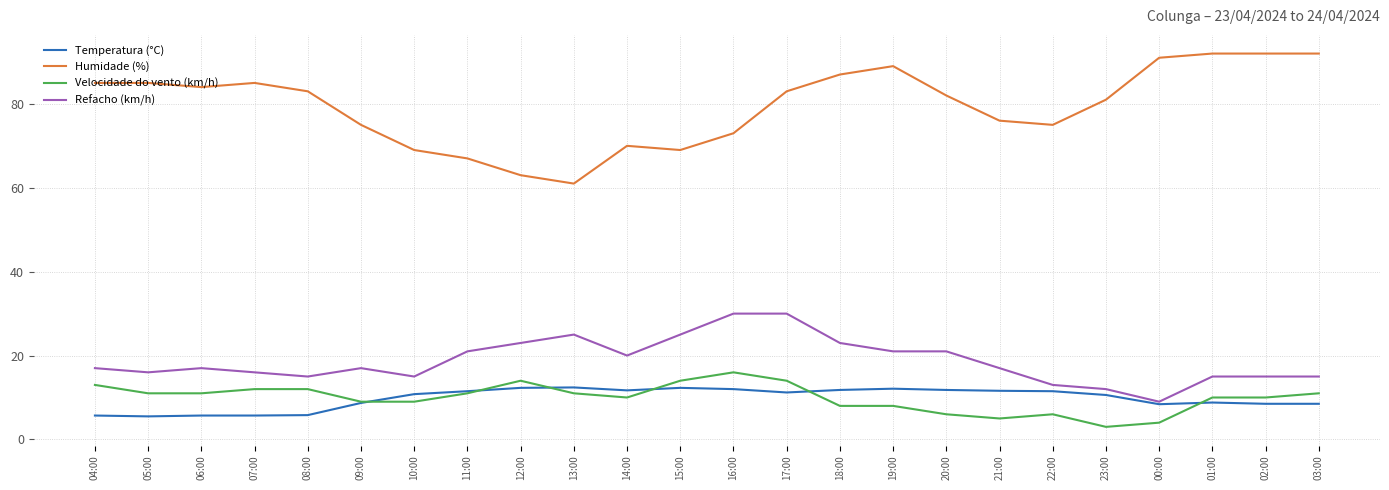

At 18:00, list the series in order from largest to smallest.

Humidade (%), Refacho (km/h), Temperatura (°C), Velocidade do vento (km/h)